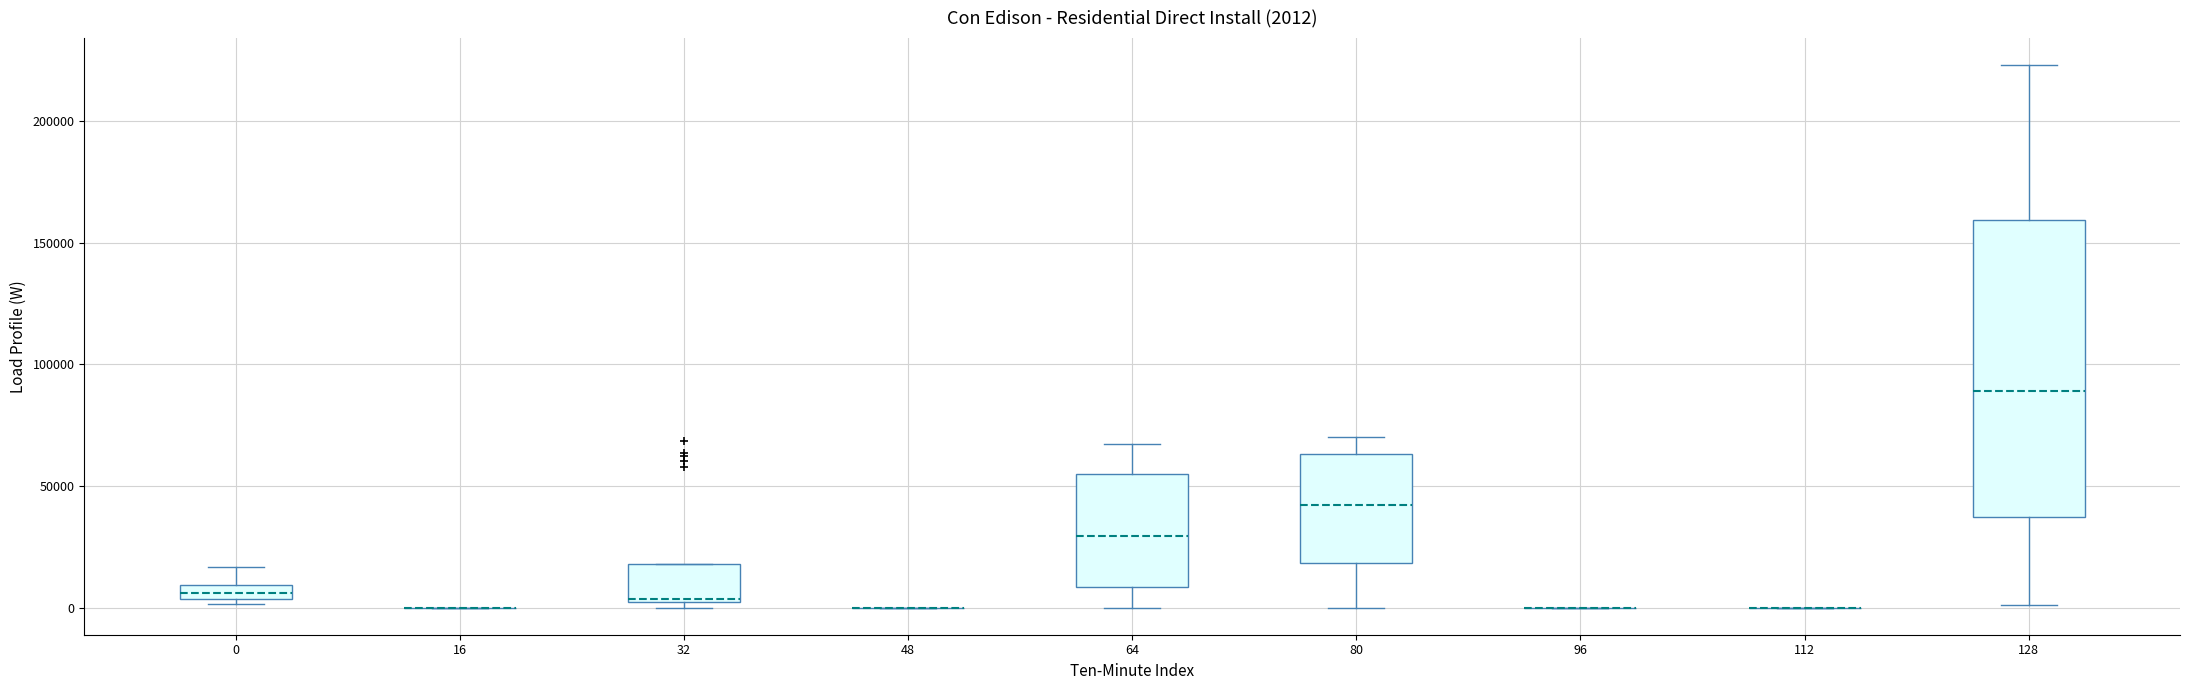

Comparing the boxes themselves (not the whiskers), which one is the tallest?

128